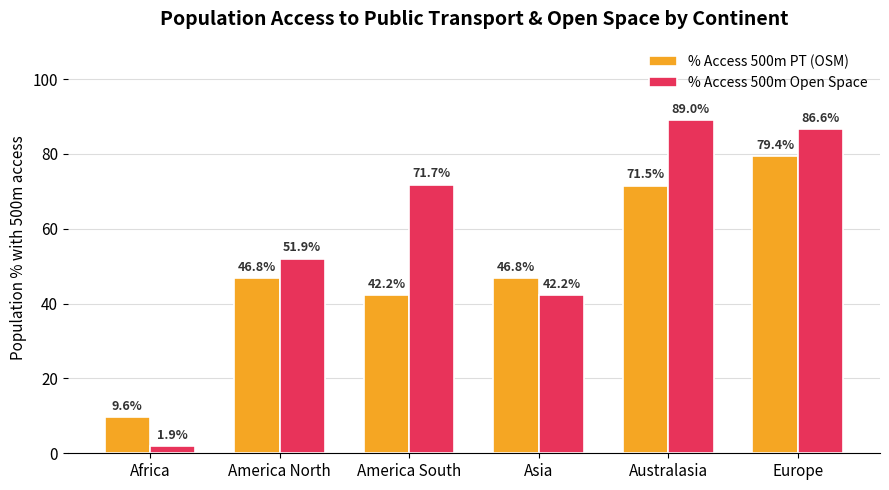

Reading left to right, what are all the values shown in this chart?

% Access 500m PT (OSM): 9.6	46.8	42.2	46.8	71.5	79.4
% Access 500m Open Space: 1.9	51.9	71.7	42.2	89.0	86.6